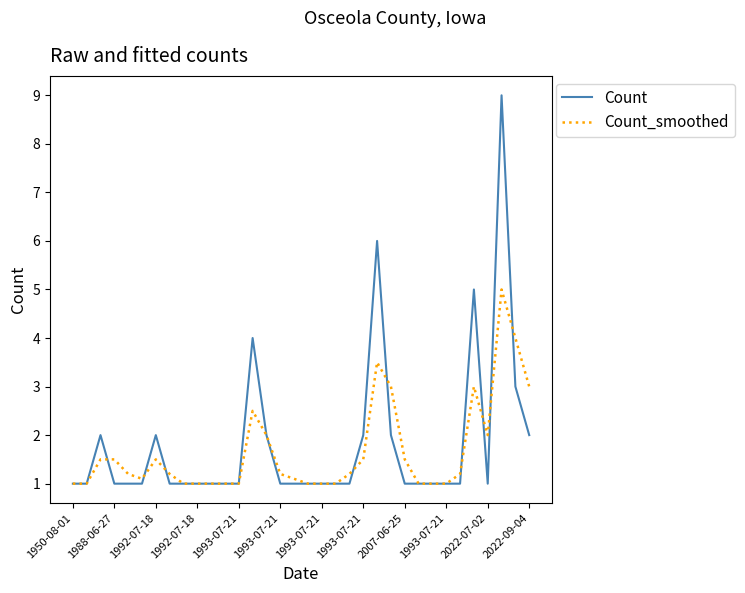

Count the number of categories in the chart.

34